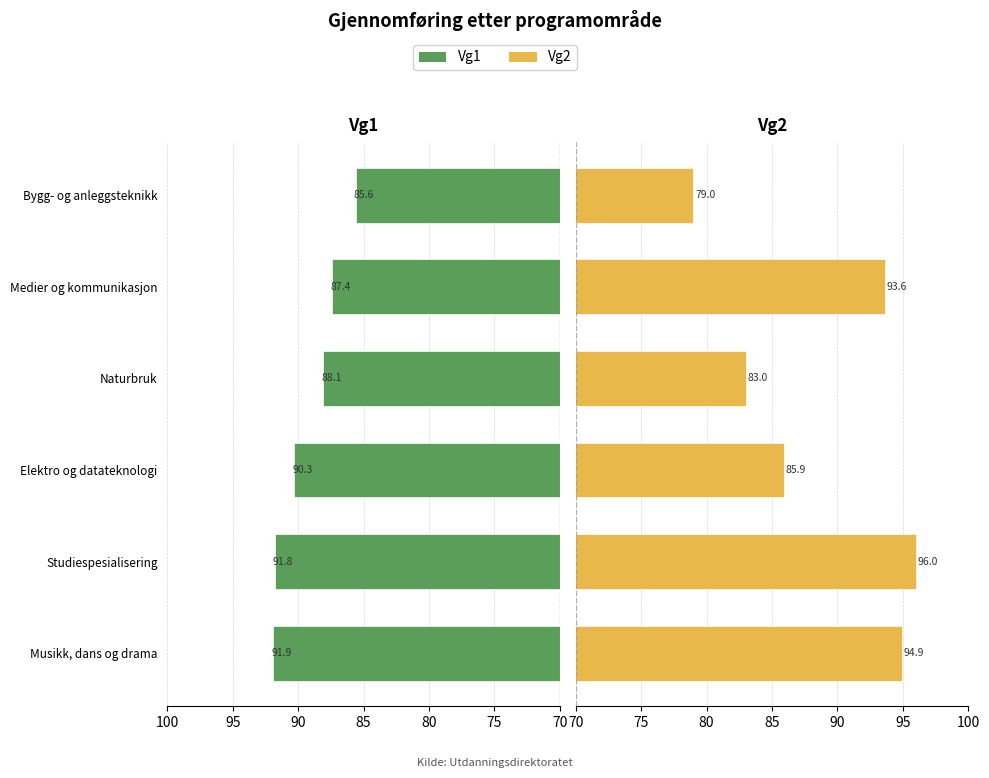

Reading right to left, list all the values displayed in this chart.

Vg1: 85.6	87.4	88.1	90.3	91.8	91.9
Vg2: 79.0	93.6	83.0	85.9	96.0	94.9